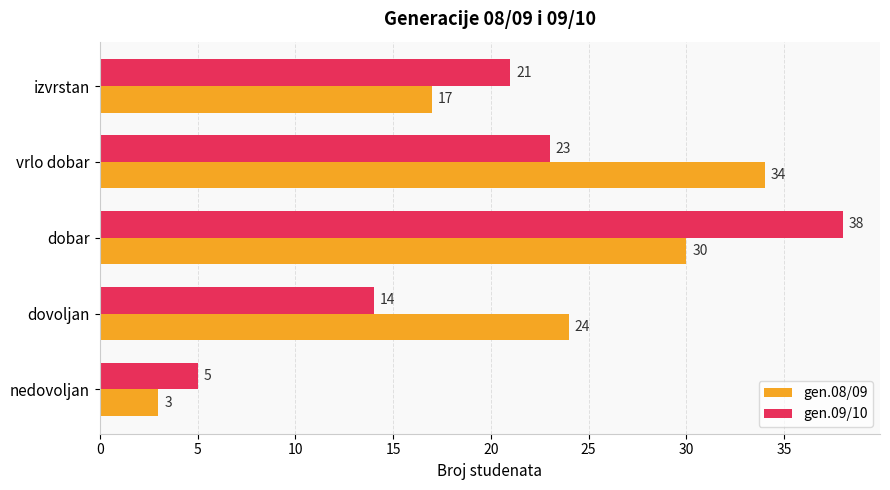

At how many categories does at least one series exceed 19?

4